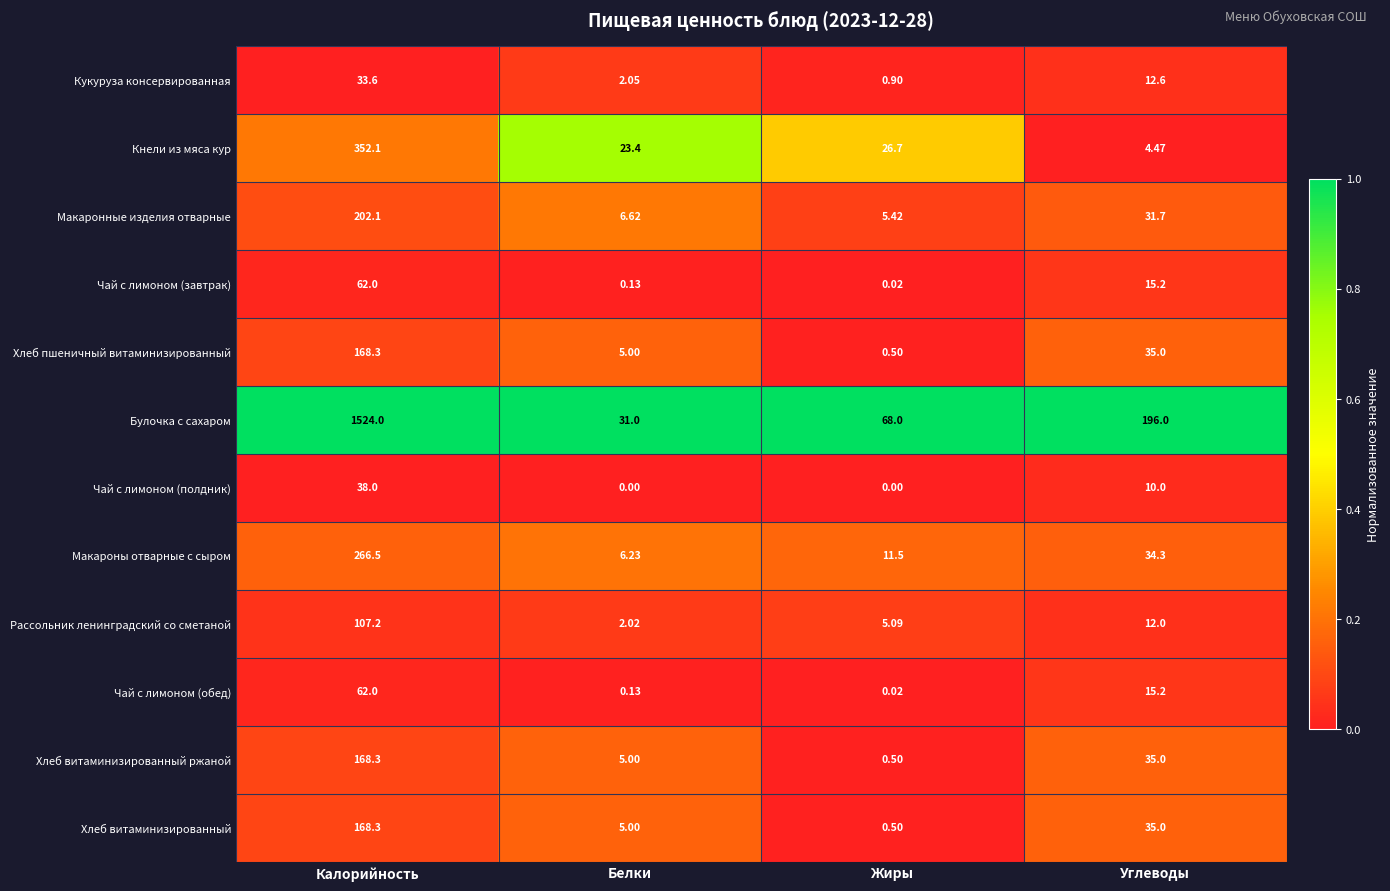

Rank the categories by Чай с лимоном (обед) value from highest to lowest.

Калорийность, Углеводы, Белки, Жиры